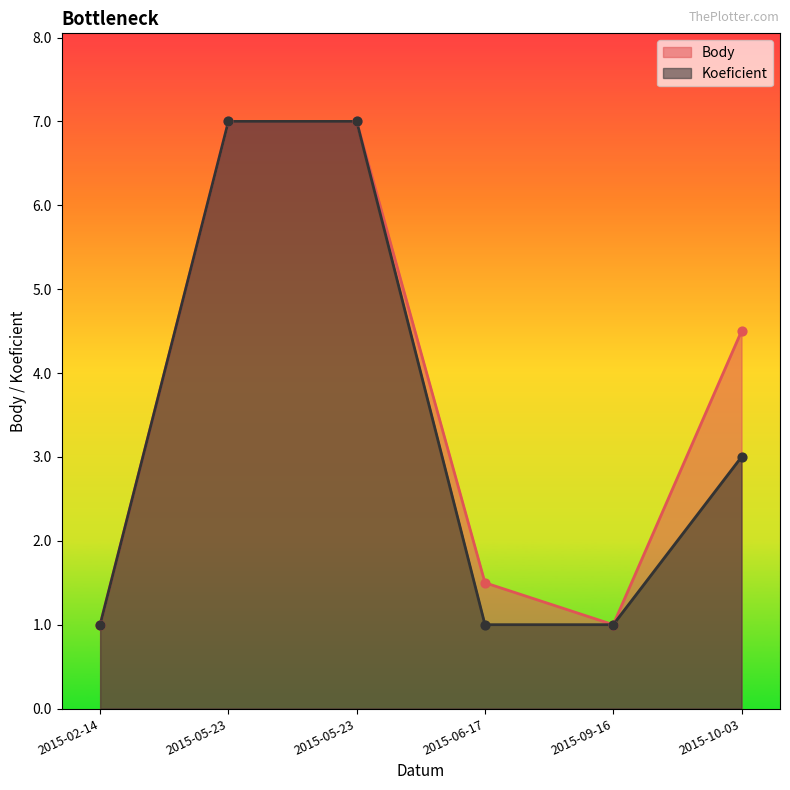

What is the total value across all series at 2015-02-14?

2.0